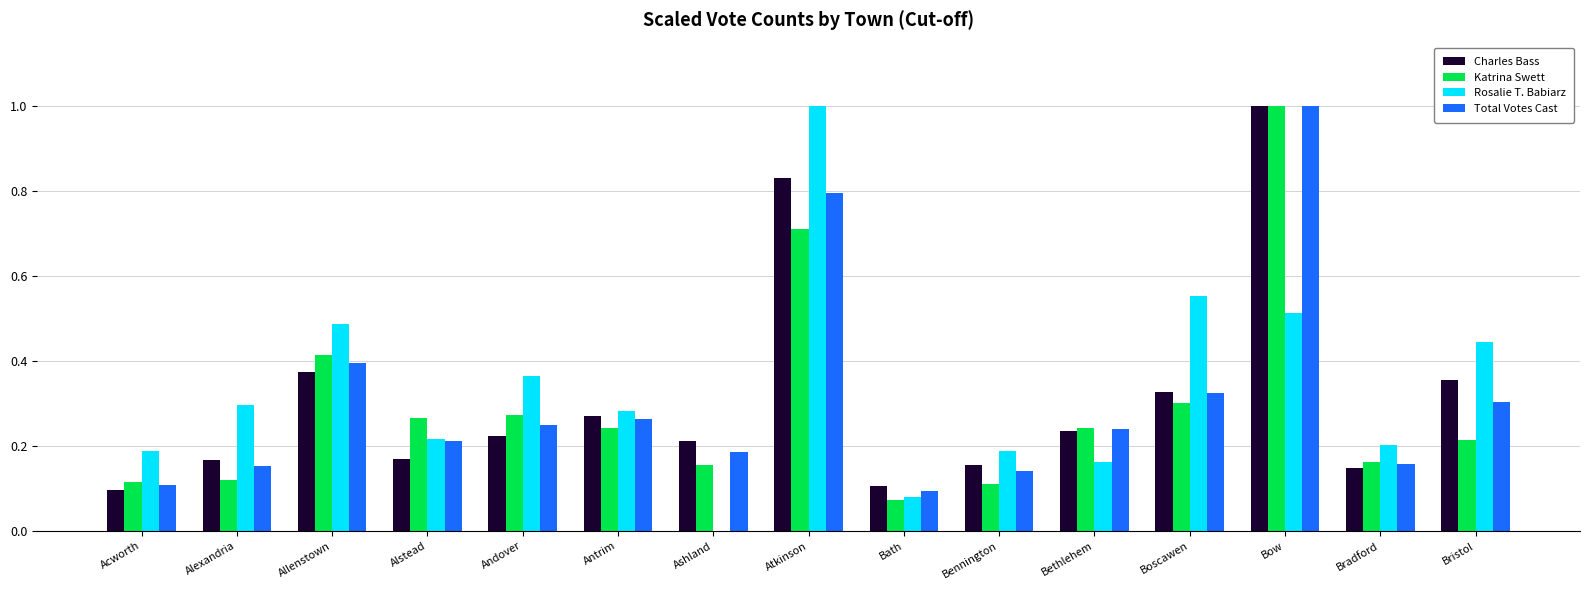

What is the sum of all Charles Bass values?

4.7